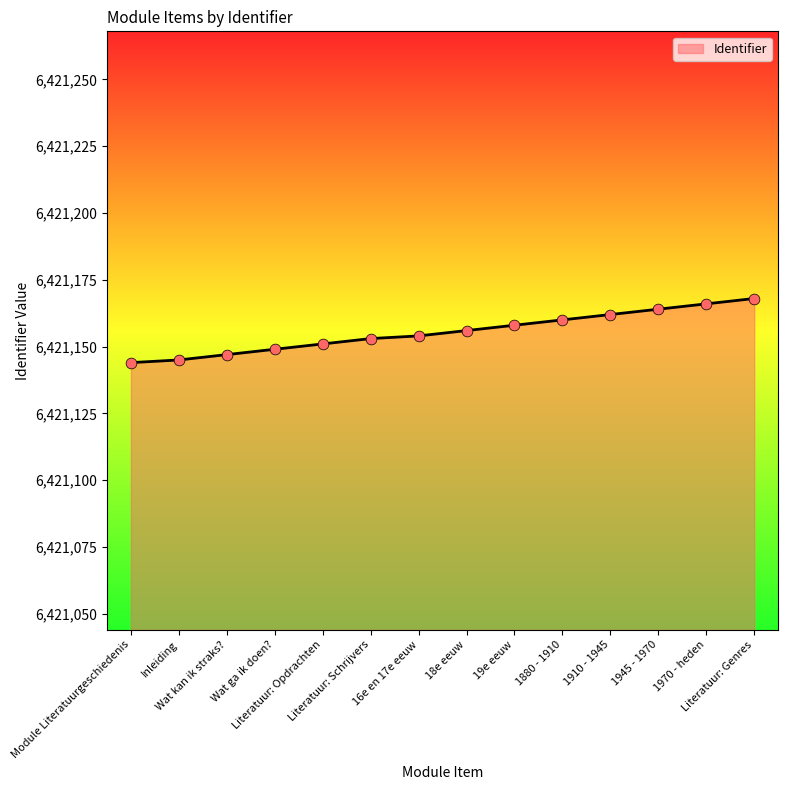

What is the change in value from Module Literatuurgeschiedenis to 16e en 17e eeuw?

+10